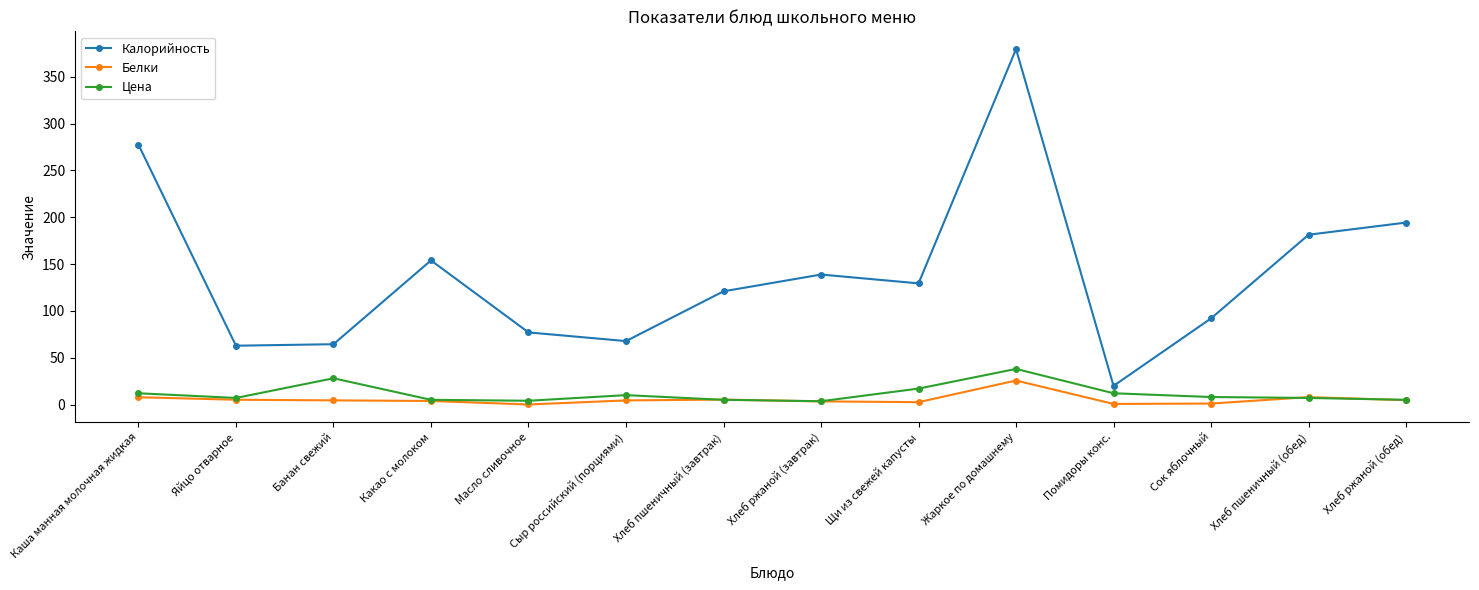

Which series has the widest spread of values?

Калорийность